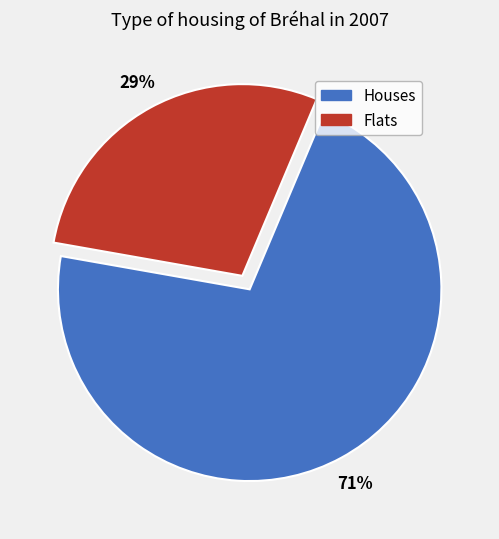

Count the number of slices in the pie.

2